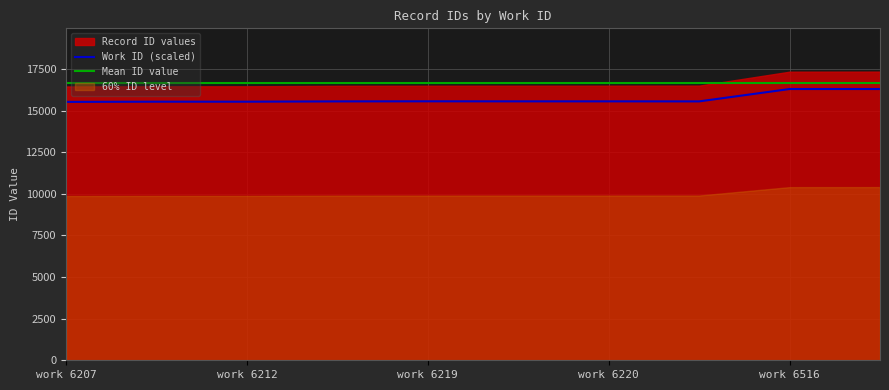

What is the difference between the second highest and minimum values?

772.5